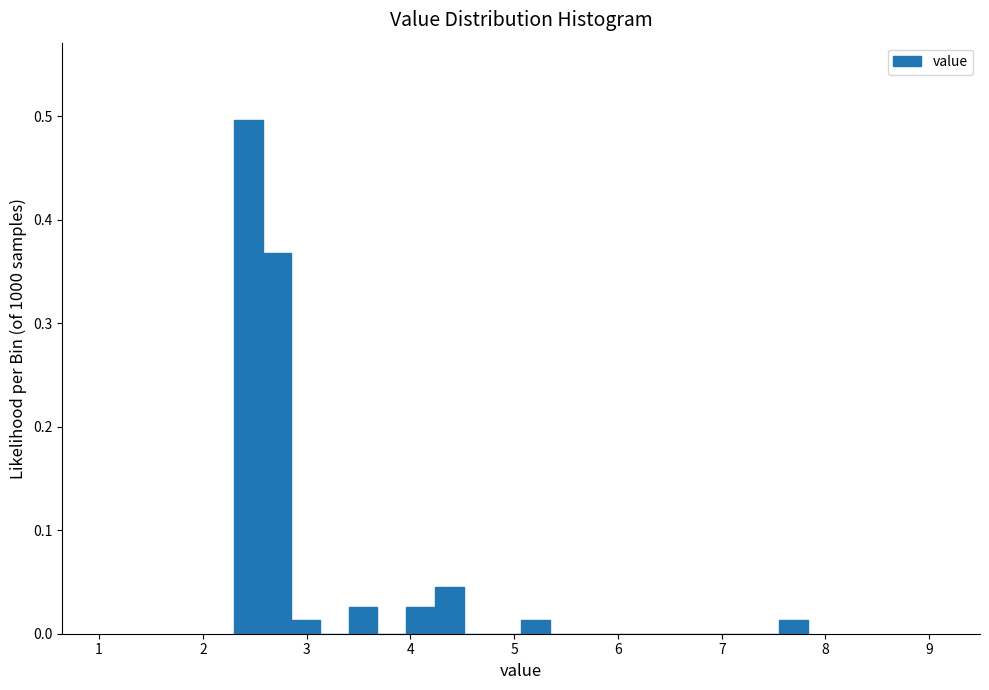

Around what value on the x-axis is the tallest bar? Give the approximate position of its centre, as read against the axis.

2.4